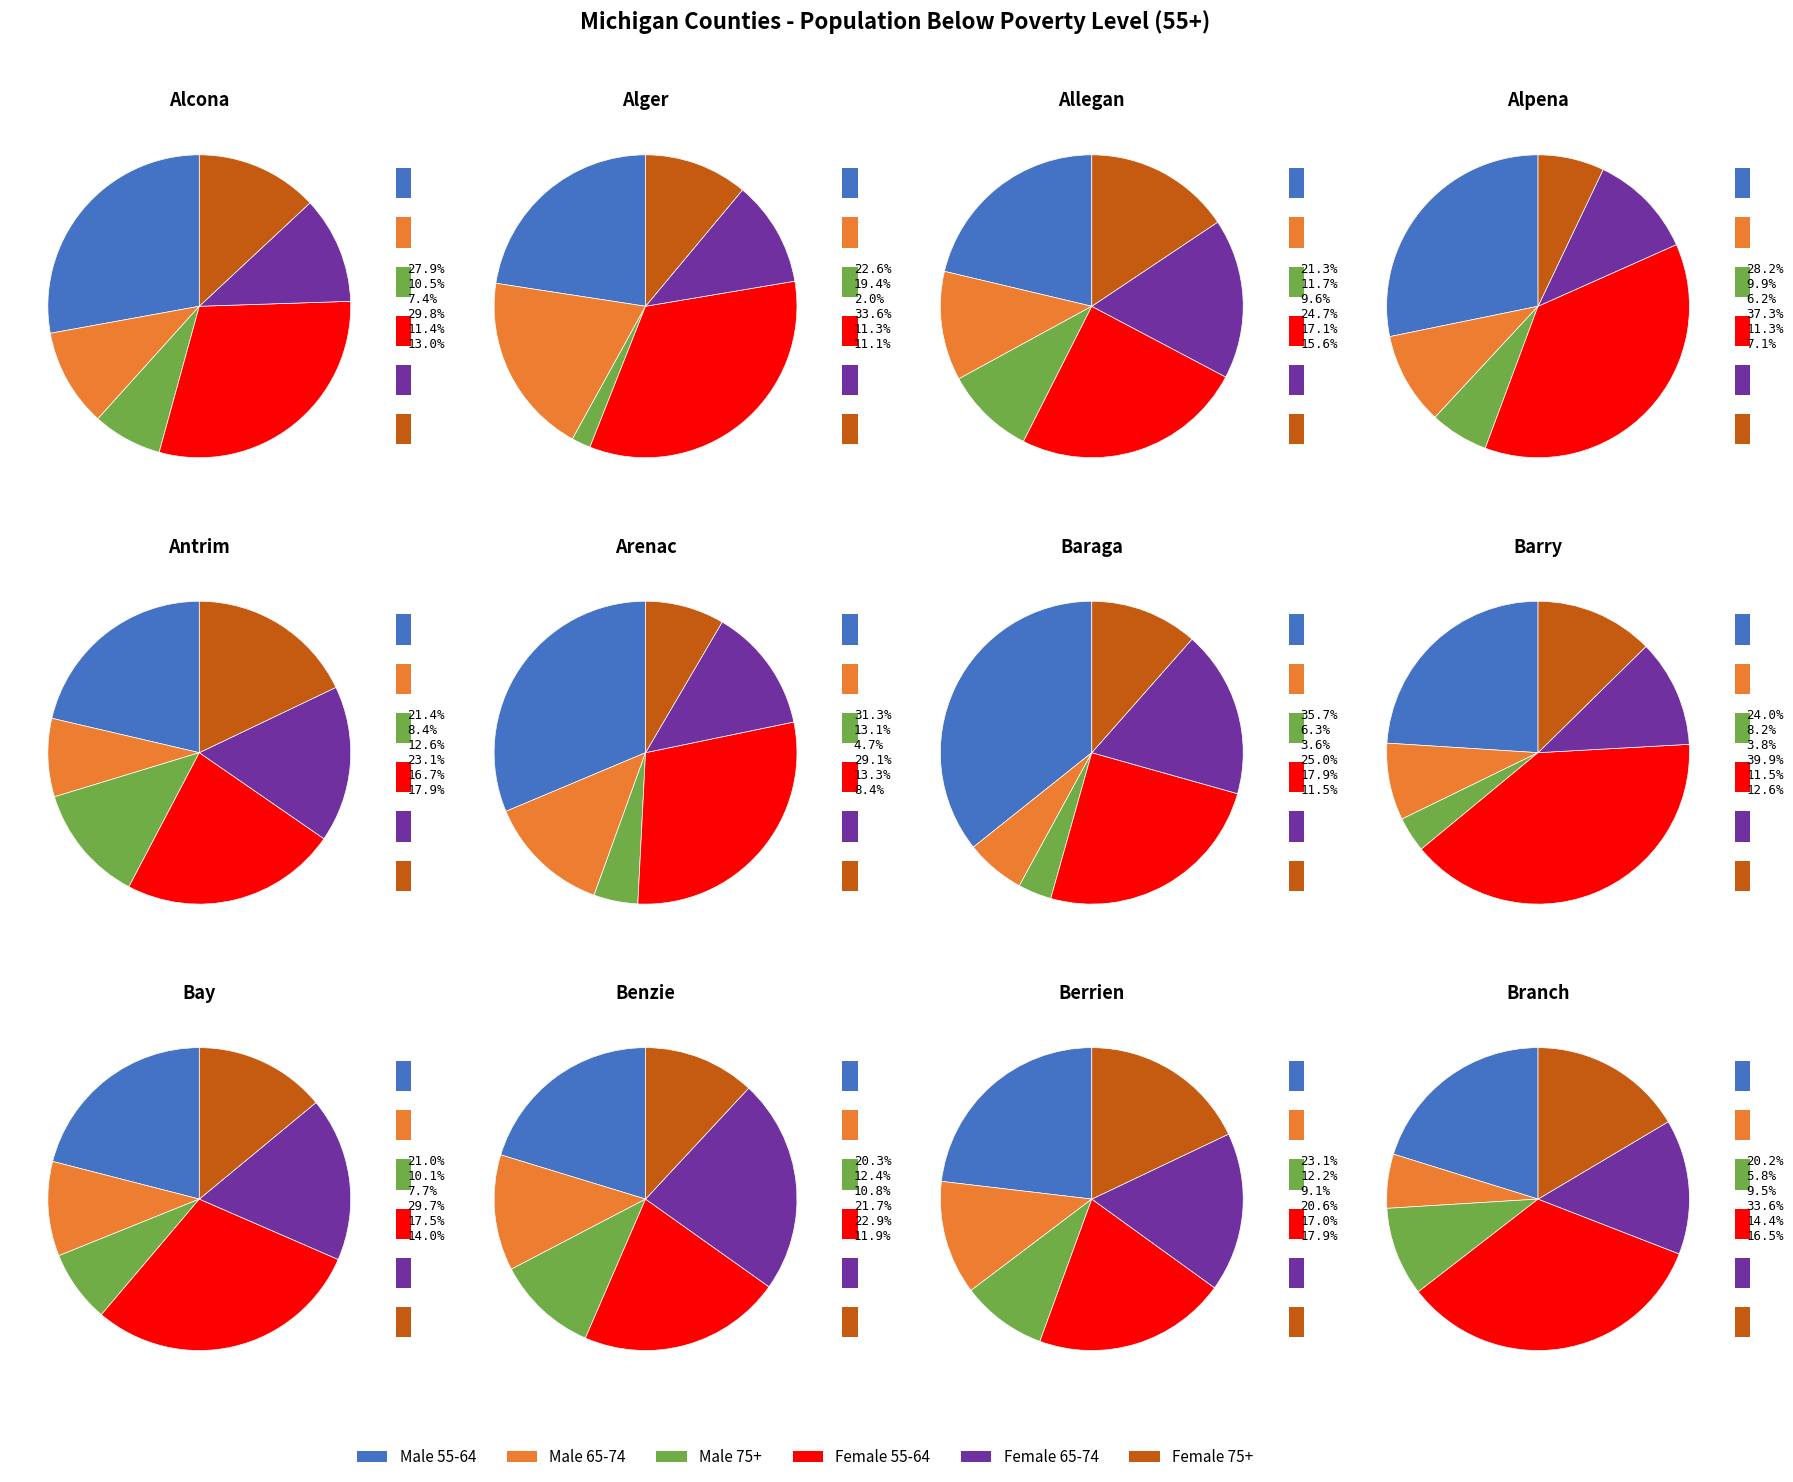

To the nearest percent, what is the difference between the largest and smallest slice percentages?

23%